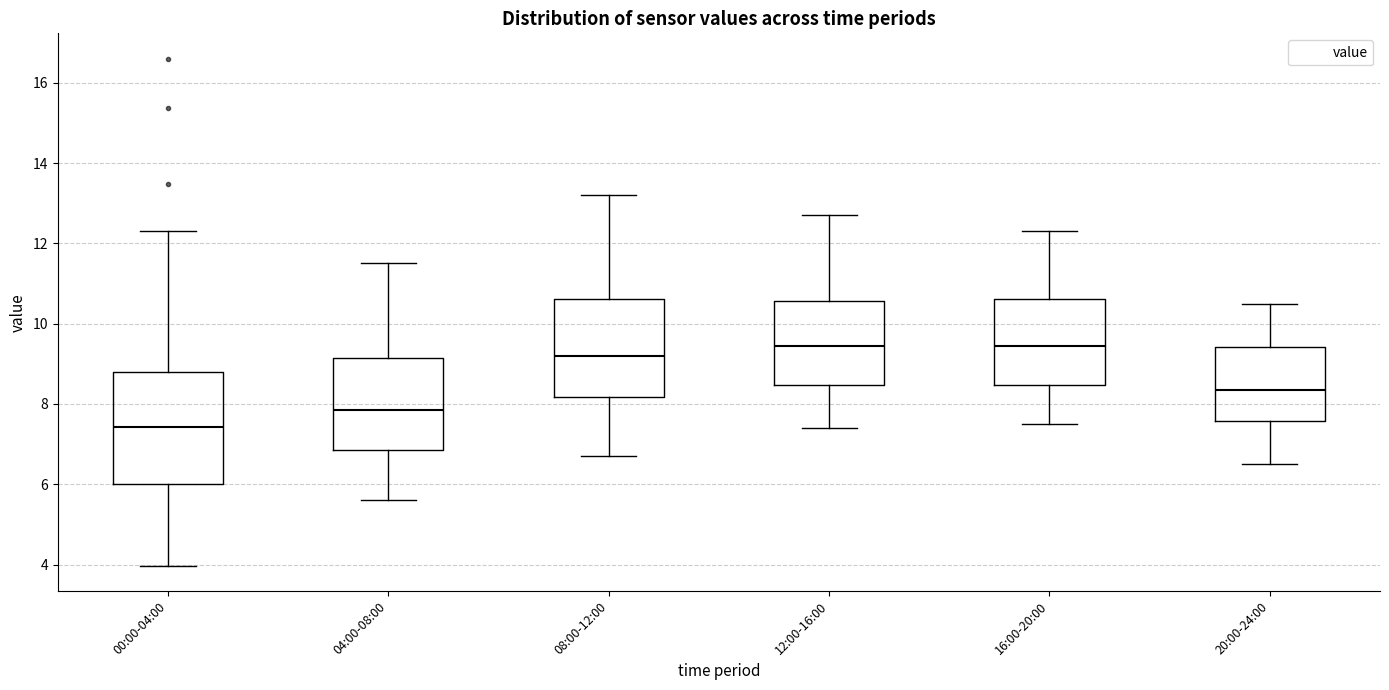

Reading left to right, transcribe this box plot: for each box, give where its median line is, the range the box spans, and where its two whiskers end, as read against the y-axis. The values are not printed on the chart, so give them approximately, as read against the axis.

00:00-04:00: median 7.4, box 6.0 to 8.8, whiskers 4.0 to 12.4
04:00-08:00: median 7.8, box 6.8 to 9.2, whiskers 5.6 to 11.6
08:00-12:00: median 9.2, box 8.2 to 10.6, whiskers 6.8 to 13.2
12:00-16:00: median 9.4, box 8.4 to 10.6, whiskers 7.4 to 12.8
16:00-20:00: median 9.4, box 8.4 to 10.6, whiskers 7.6 to 12.4
20:00-24:00: median 8.4, box 7.6 to 9.4, whiskers 6.6 to 10.6